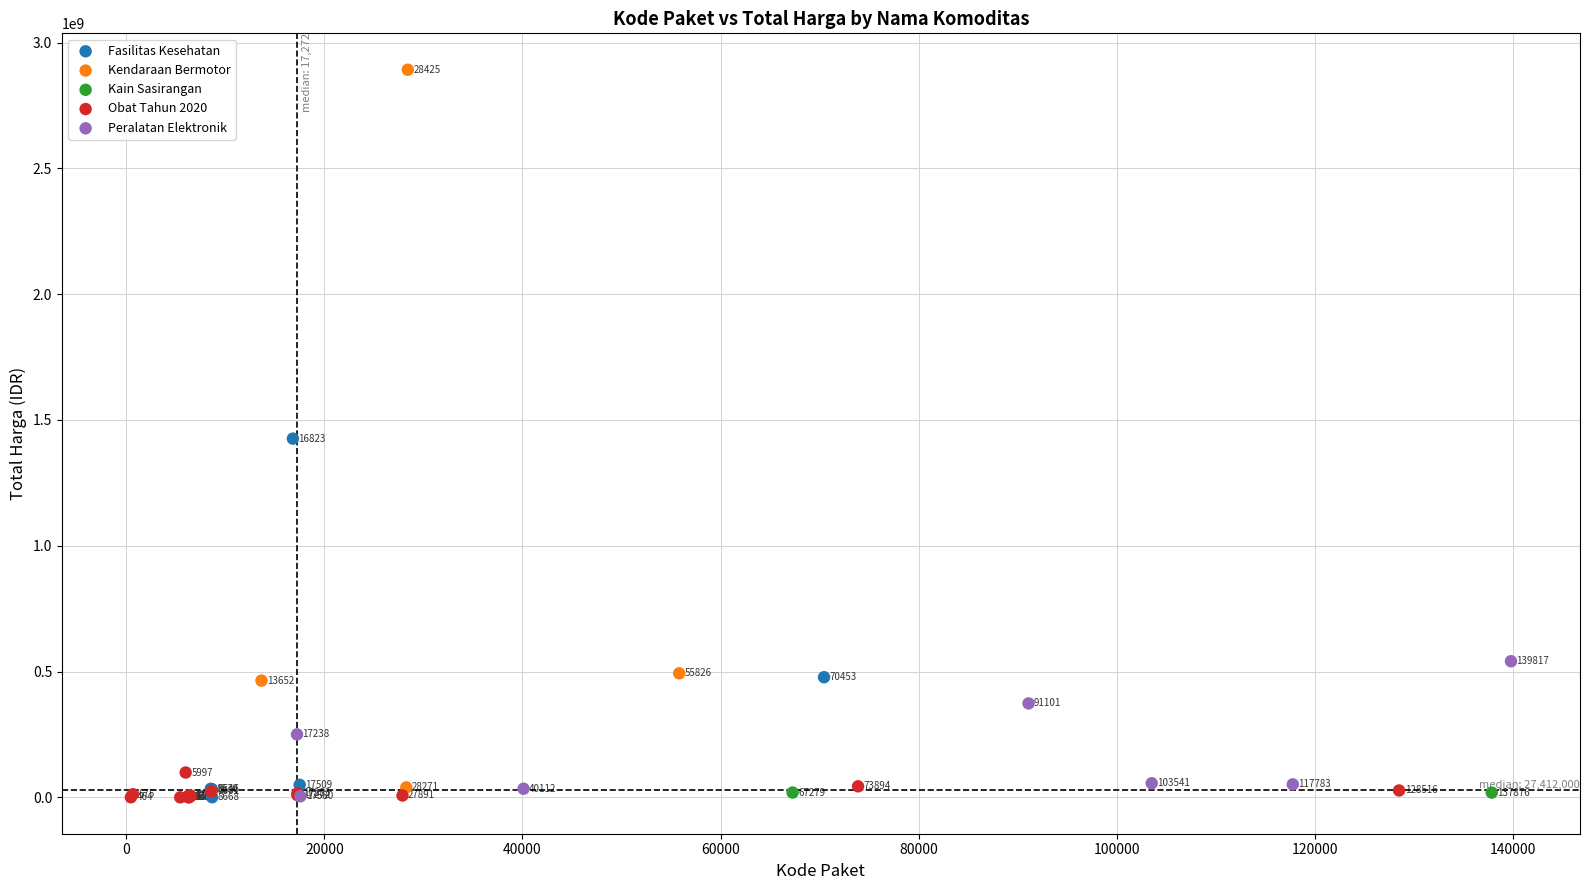

What are all the series names shown in the legend?

Fasilitas Kesehatan, Kendaraan Bermotor, Kain Sasirangan, Obat Tahun 2020, Peralatan Elektronik